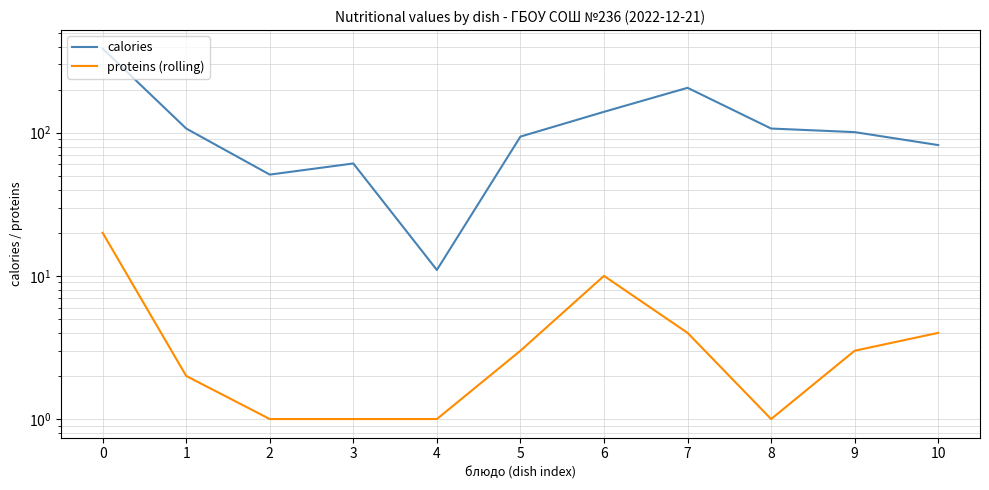

How many lines are shown in the chart?

2